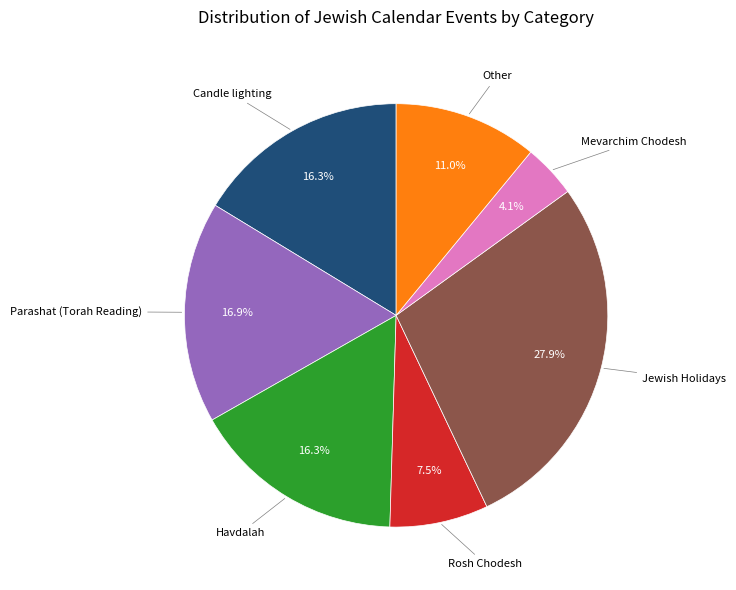

Is there a majority slice in this chart?

No